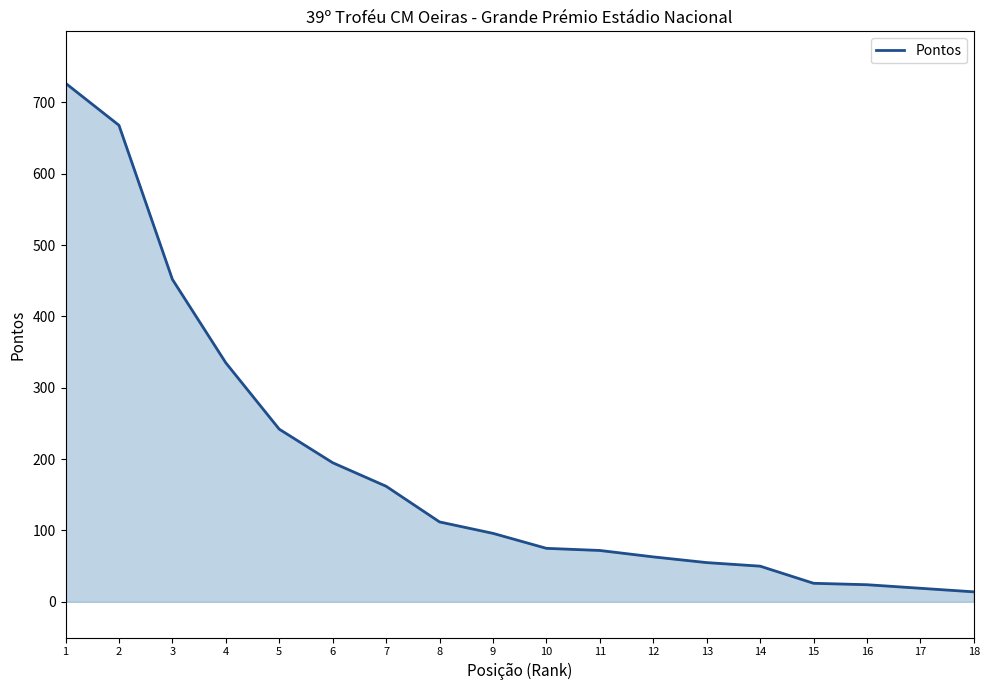

True or false: there are more than 2 points higher than both neighbors.

False